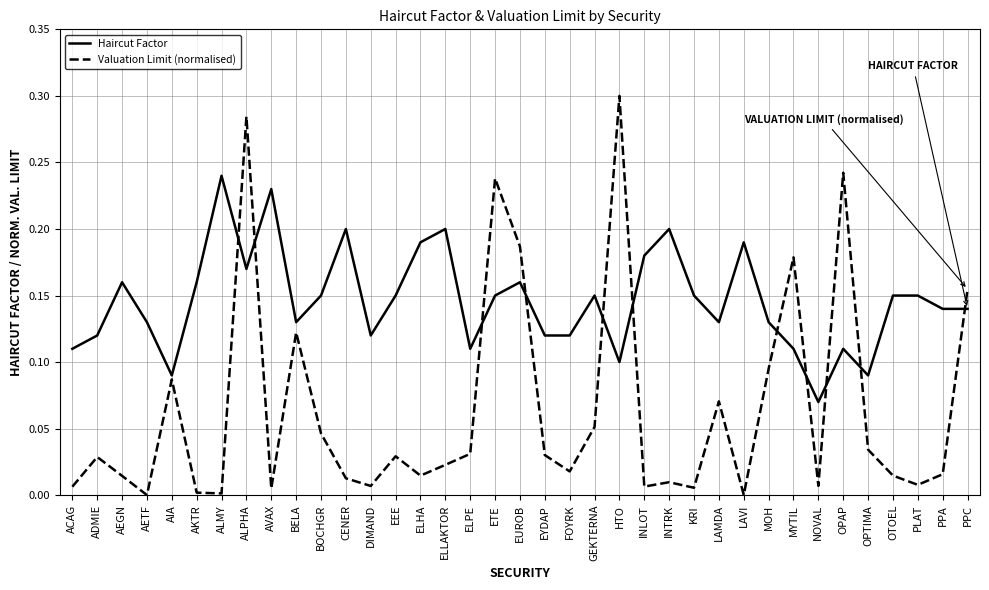

Where do Valuation Limit (normalised) and Haircut Factor first cross each other?

ALMY and ALPHA